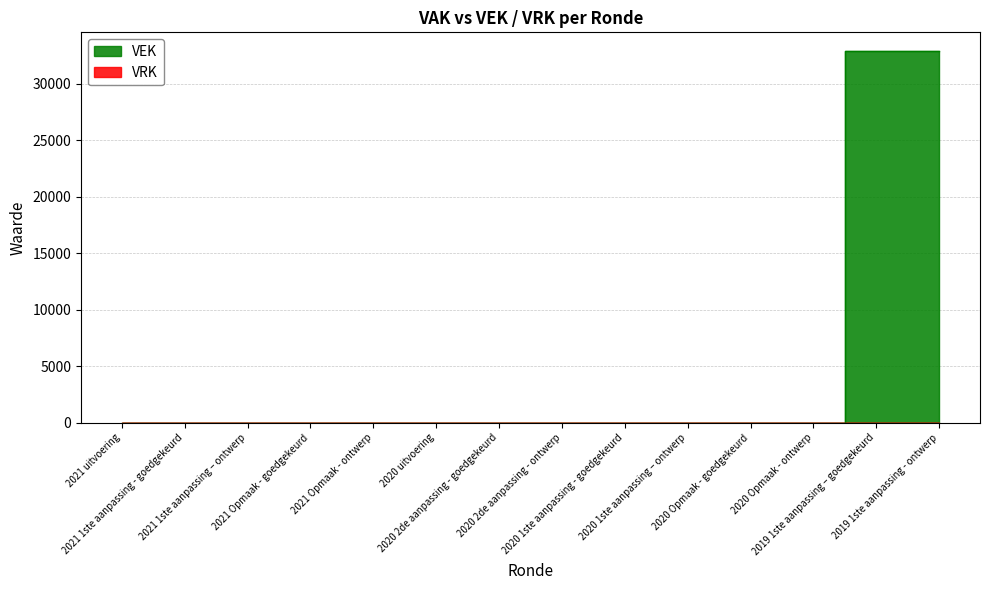

What position from the left is 2021 uitvoering?

1